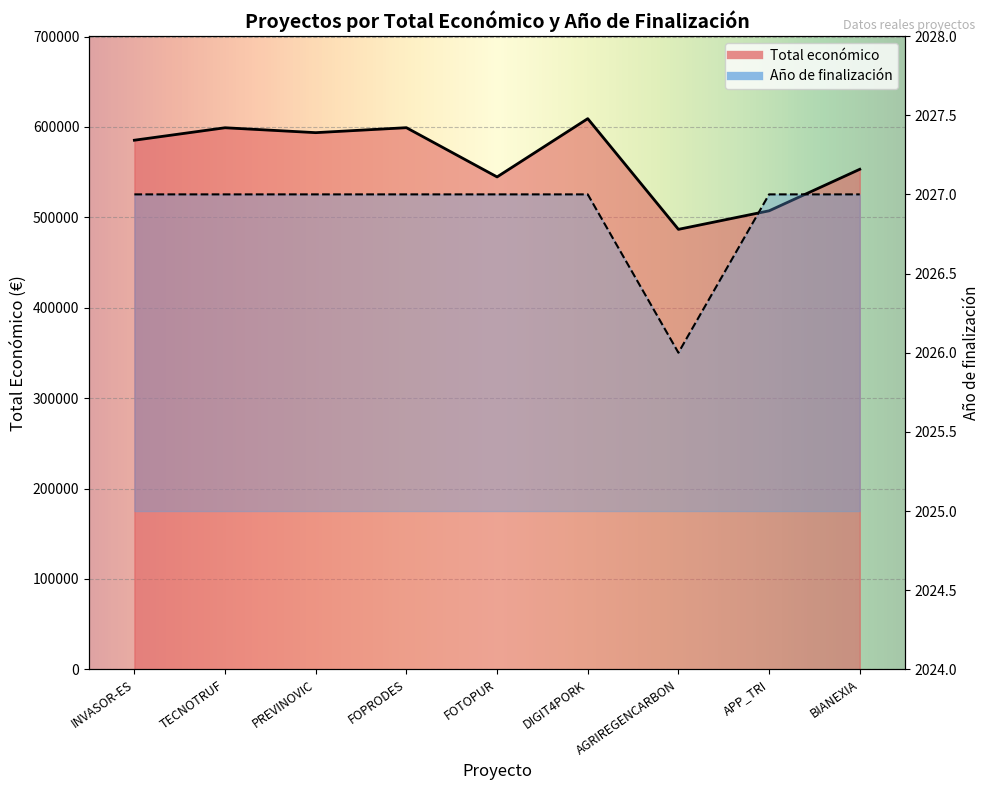

What is the difference between the highest and lowest values at FOPRODES?

597184